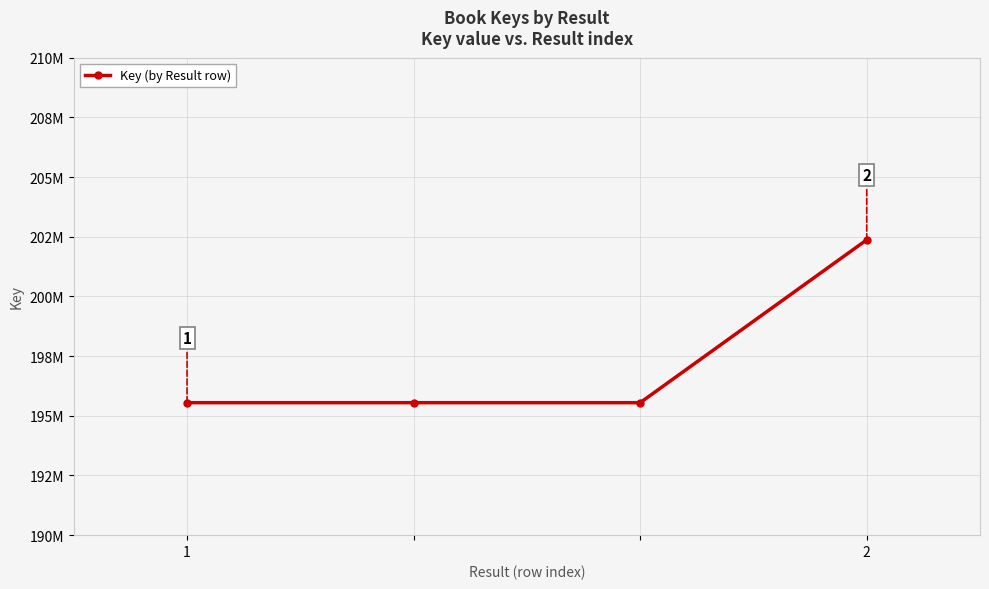

At which label is the value closest to 198959436?

1